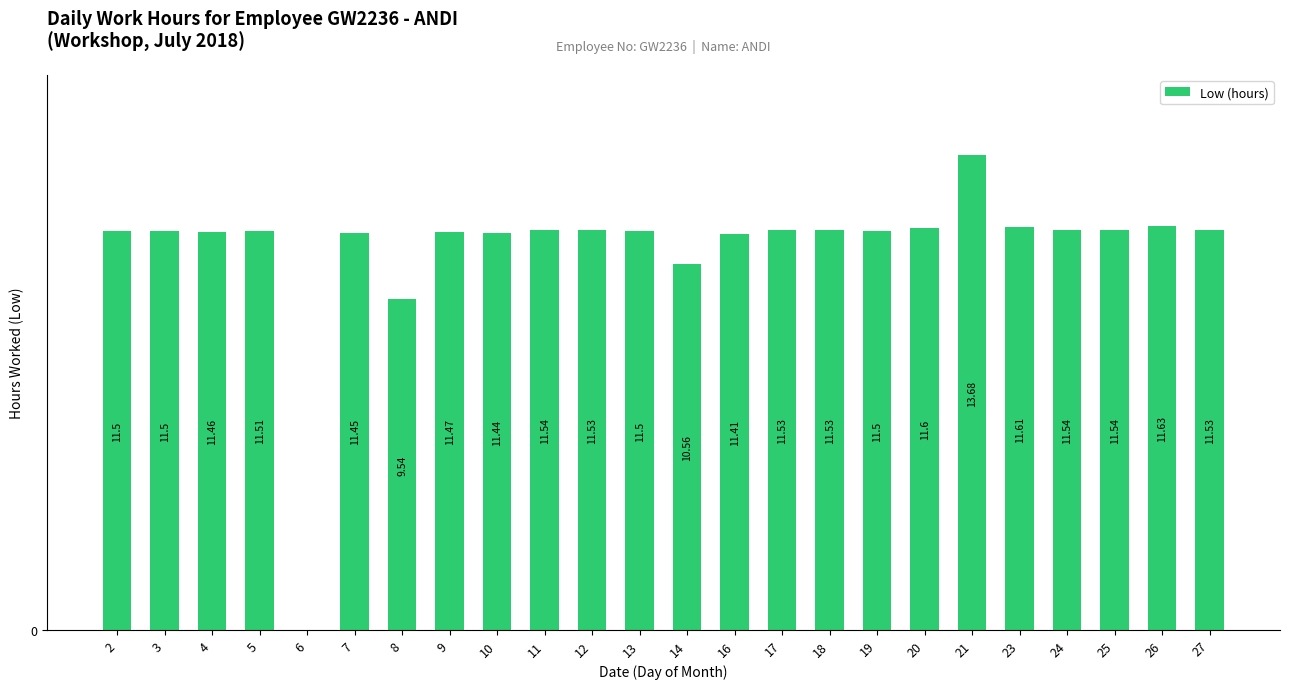

Reading right to left, extract all data points from this chart.

27=11.5	26=11.6	25=11.5	24=11.5	23=11.6	21=13.7	20=11.6	19=11.5	18=11.5	17=11.5	16=11.4	14=10.6	13=11.5	12=11.5	11=11.5	10=11.4	9=11.5	8=9.5	7=11.4	6=0.0	5=11.5	4=11.5	3=11.5	2=11.5